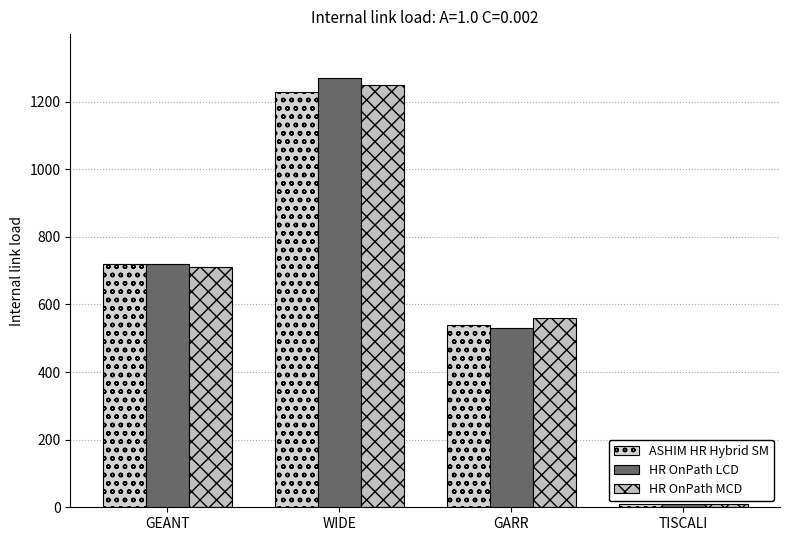

Where is HR OnPath LCD nearest to the value 640?

GEANT